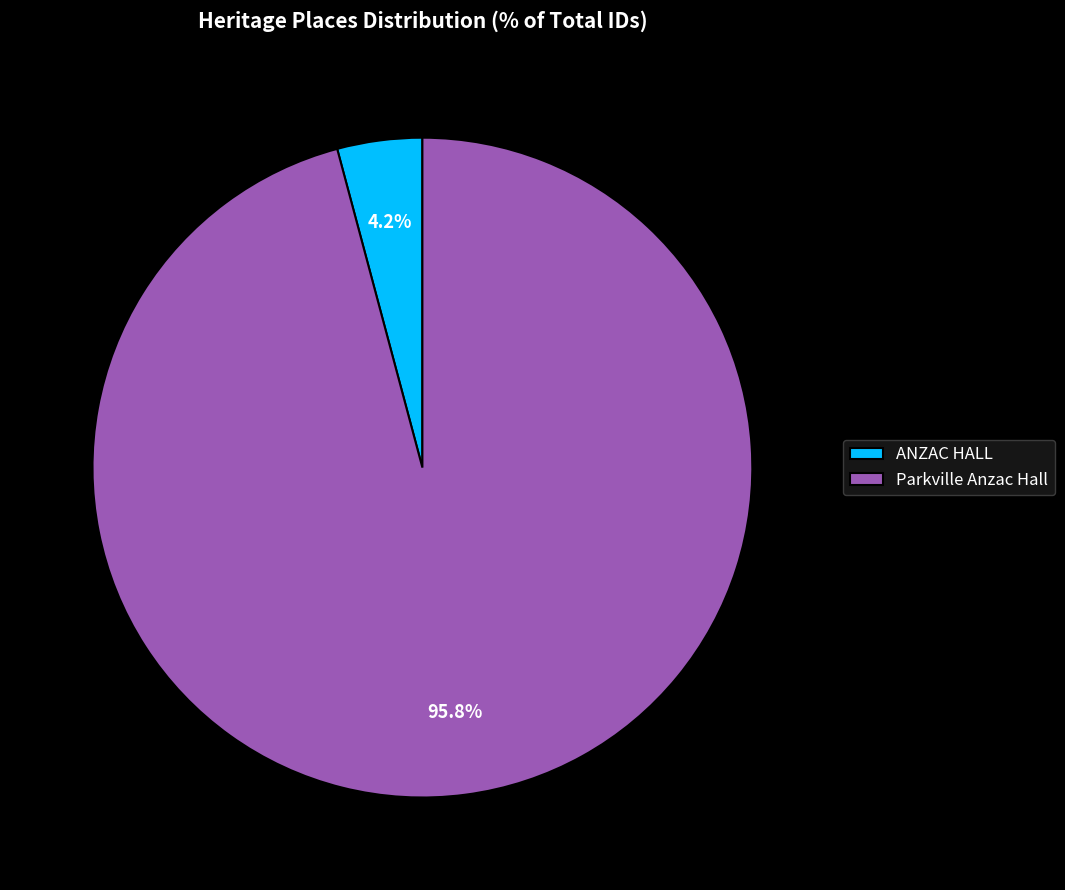

Which category has the smallest portion of the pie?

ANZAC HALL